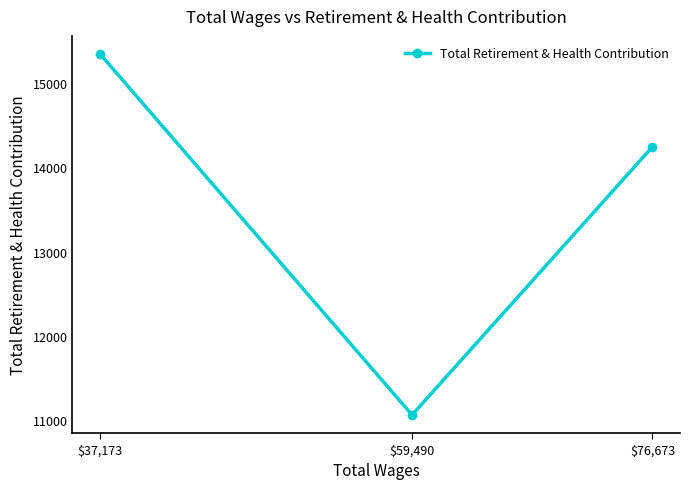

What position from the left is $59,490?

2